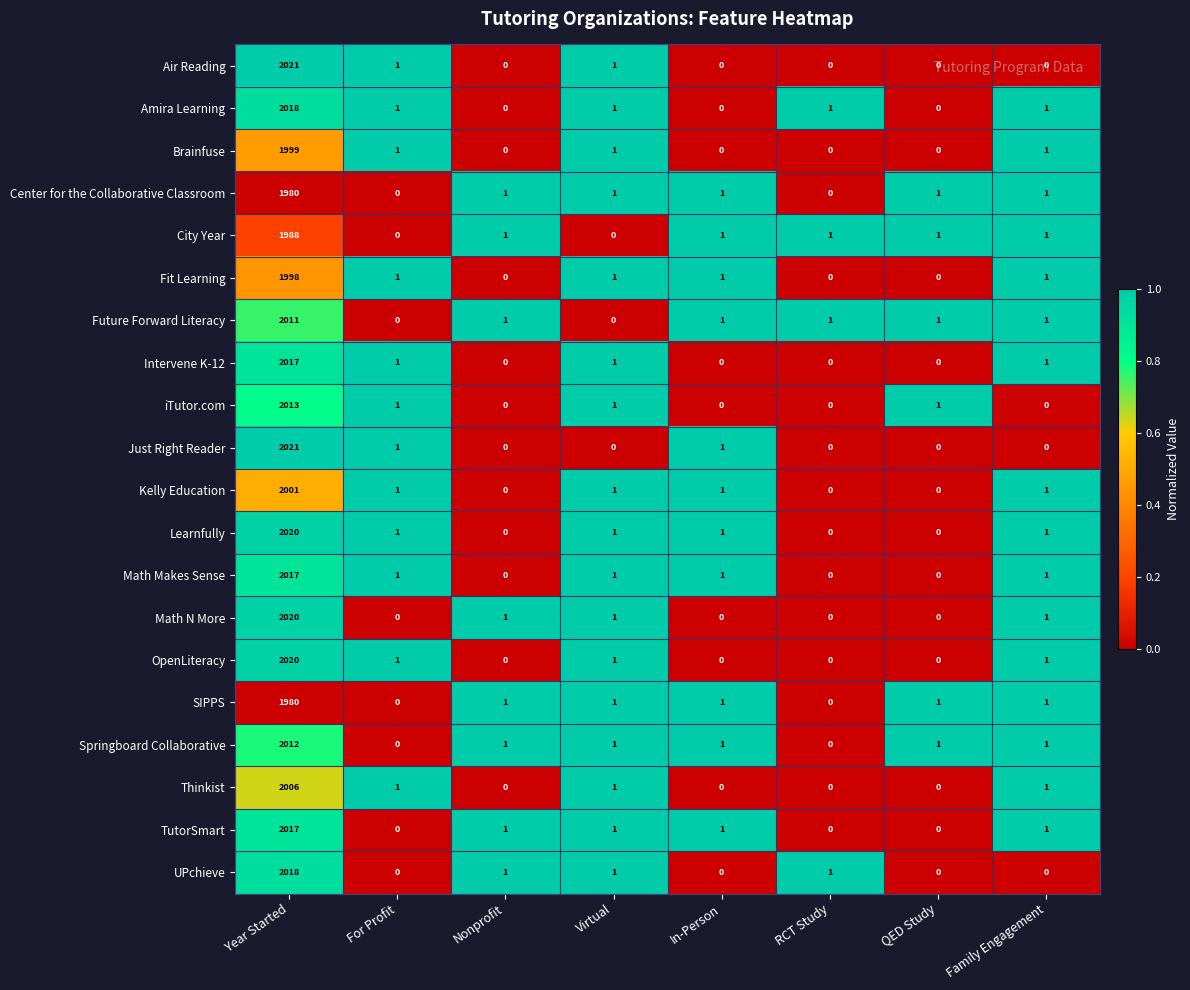

What is the total value across all series at QED Study?

6